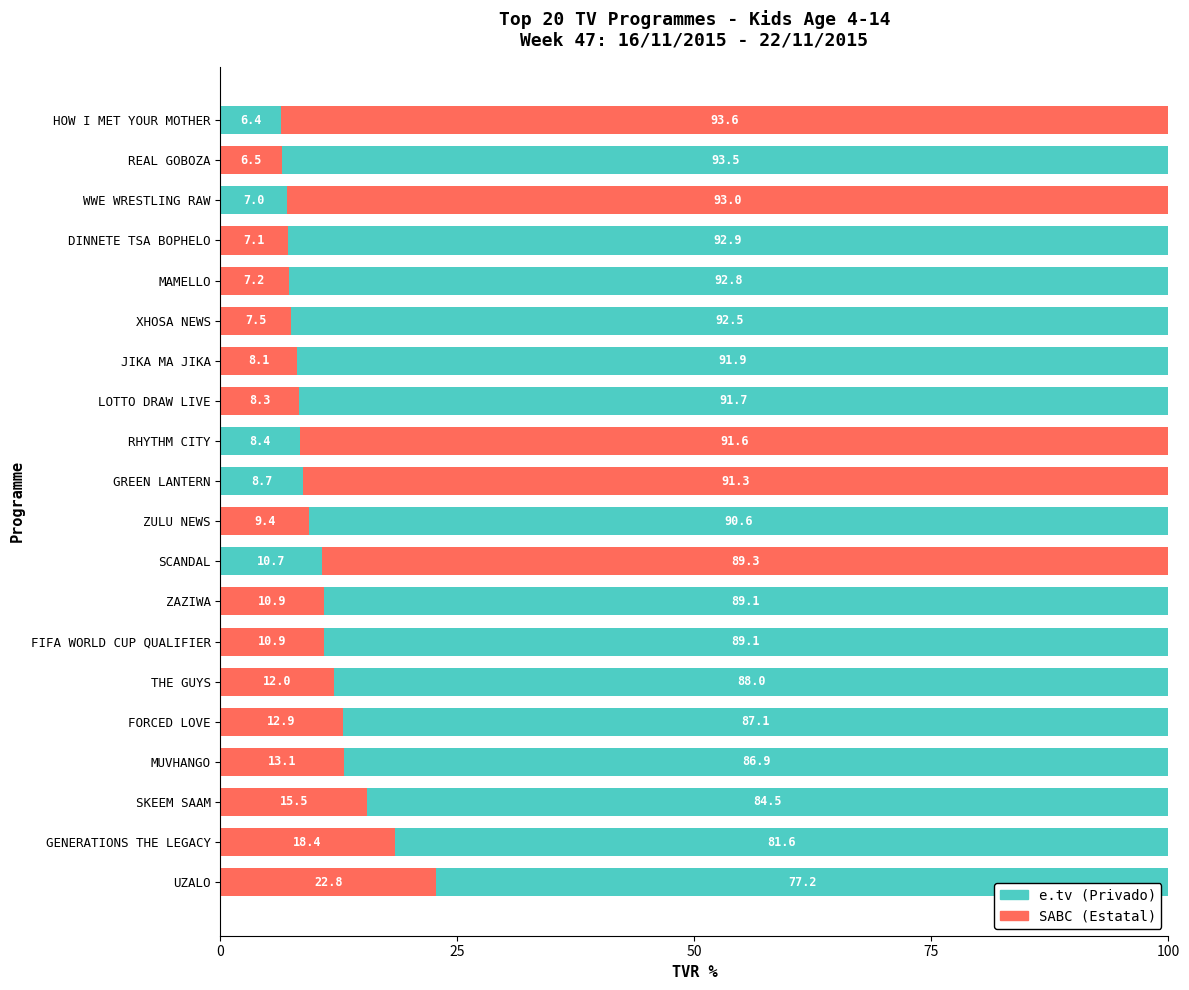

What is the value of the e.tv (Privado) bar at the 1st from the left?

77.2